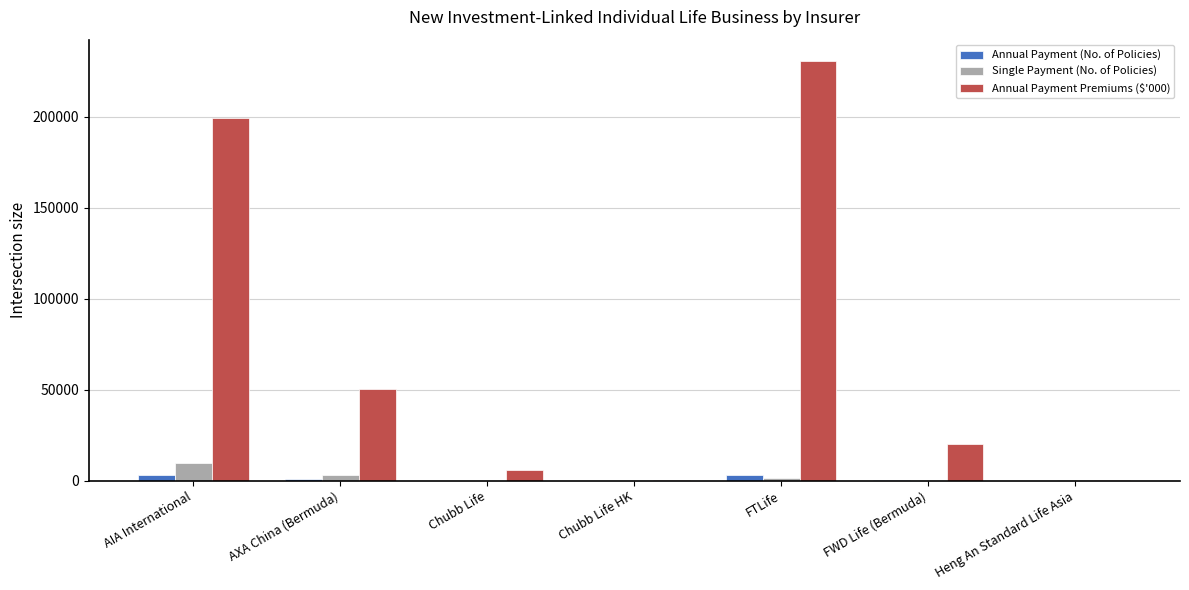

The value of Single Payment (No. of Policies) at AIA International is 9844. True or false?

True